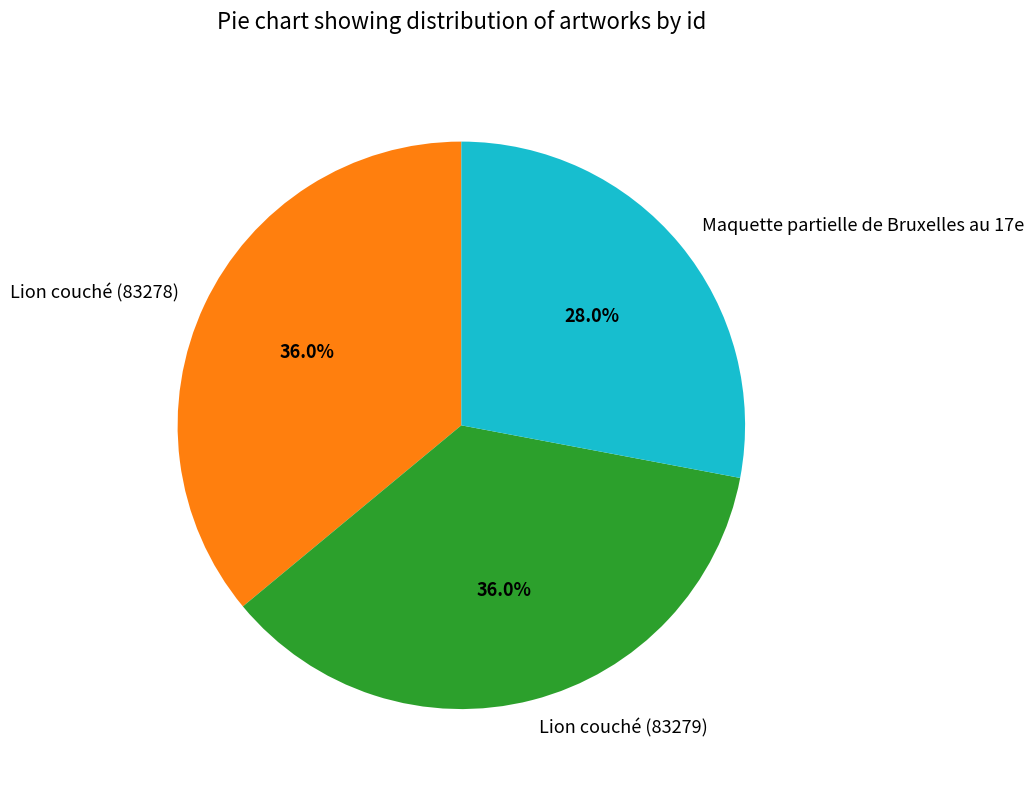

To the nearest percent, what is the combined percentage of Lion couché (83279) and Maquette partielle de Bruxelles au 17e?

64%